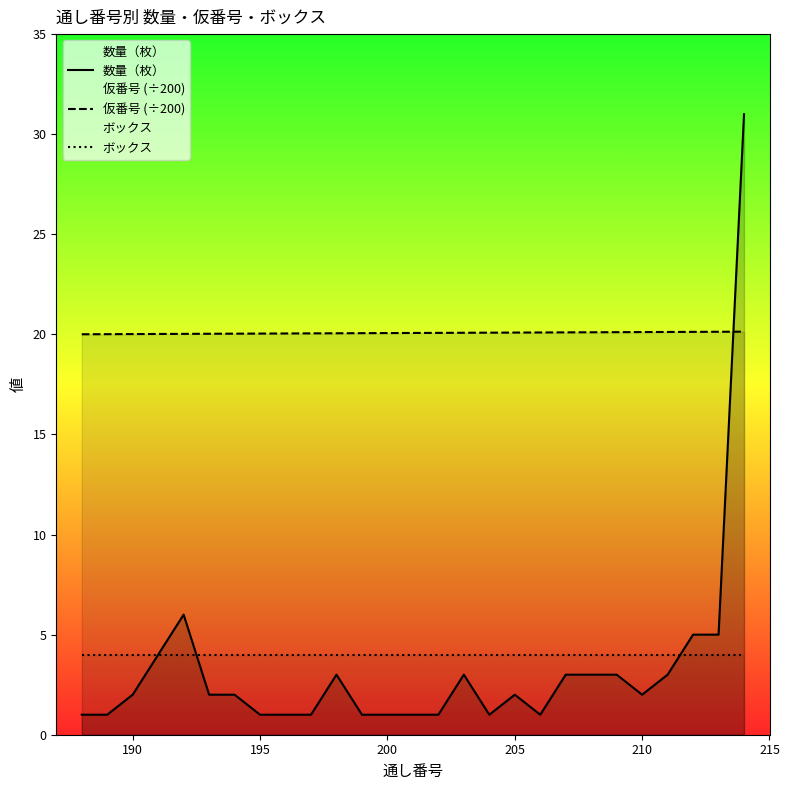

What is the maximum value shown in the chart?

31.0